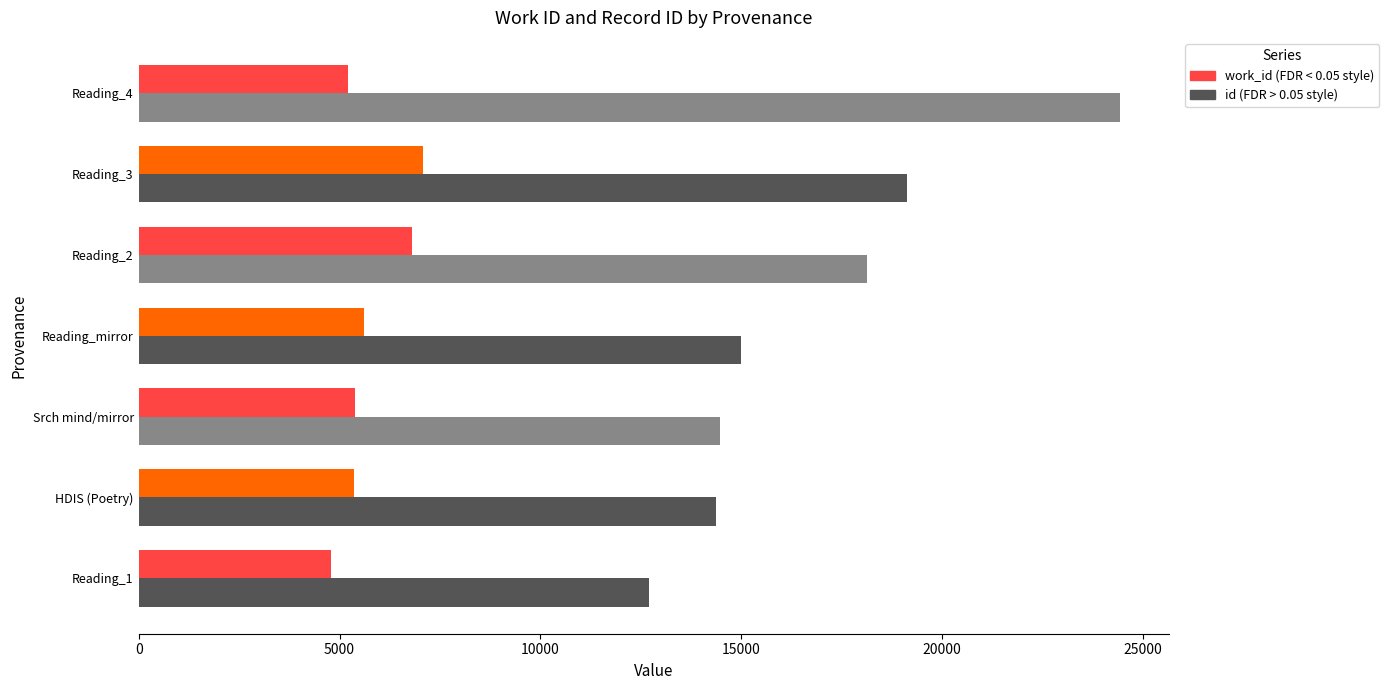

What is the maximum value shown in the chart?

24415